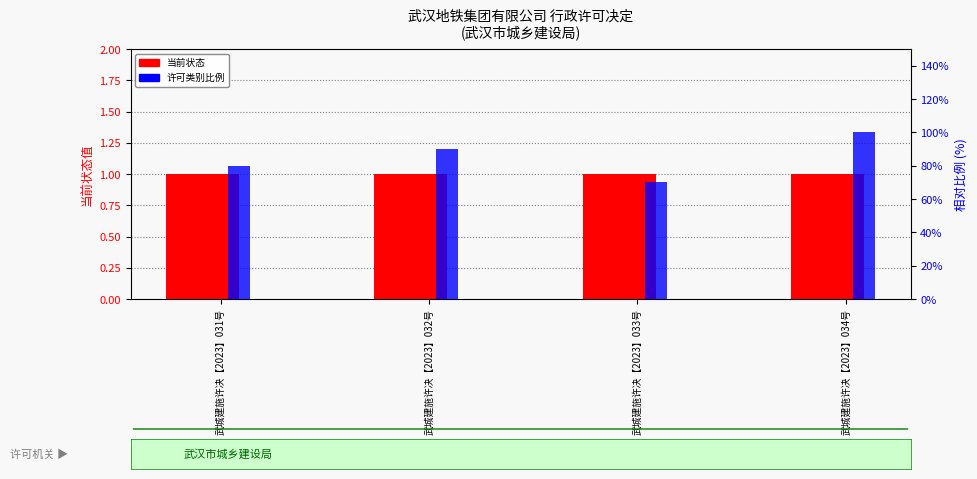

What is the difference between the 许可类别比例 values at 武城建施许决【2023】034号 and 武城建施许决【2023】032号?

0.1